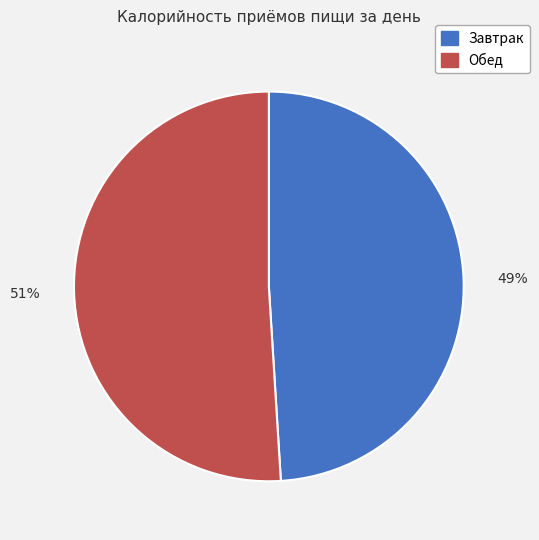

To the nearest percent, what portion does Завтрак represent?

49%